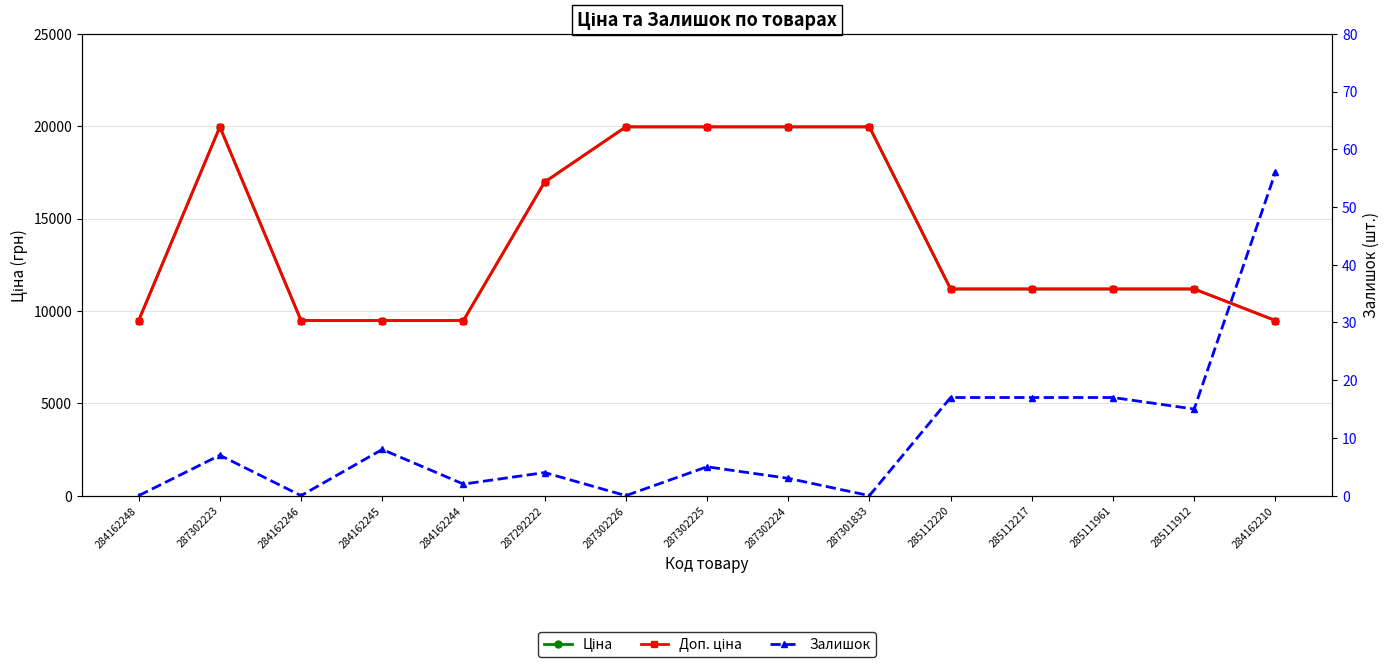

Count the number of categories in the chart.

15